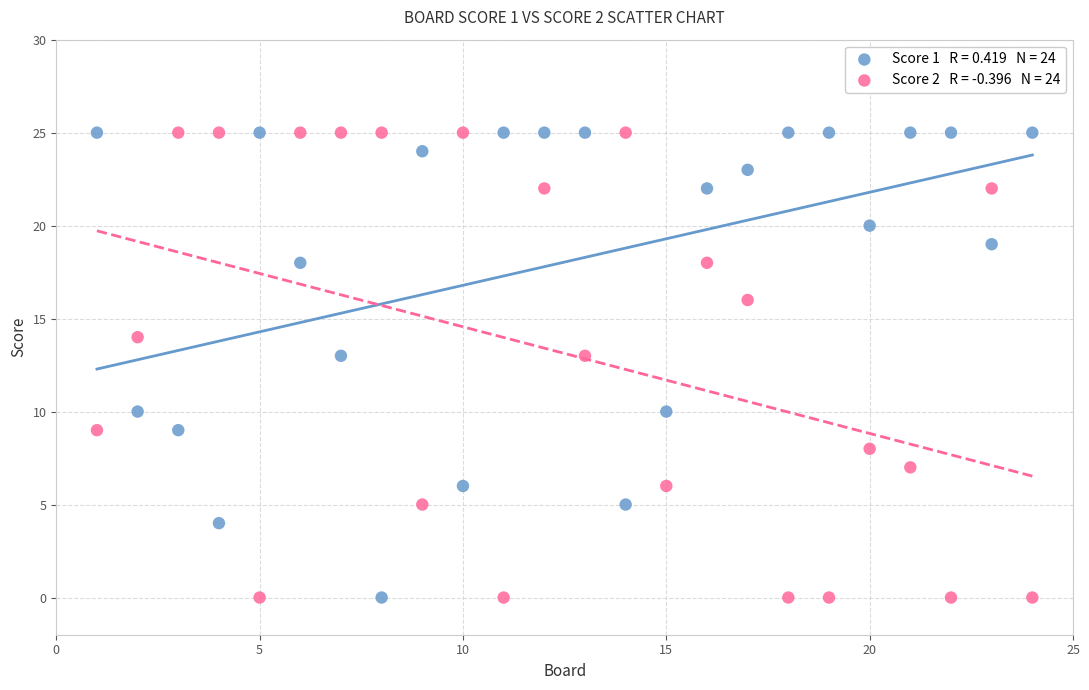

Across all data points, what is the range of X values (max minus min)?

23